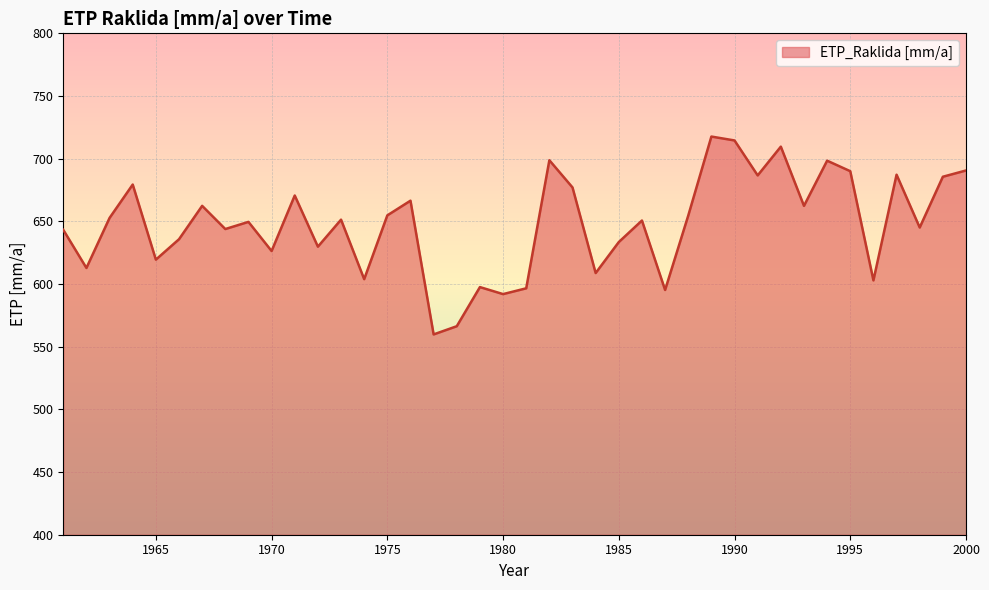

What is the smallest value displayed?

559.8